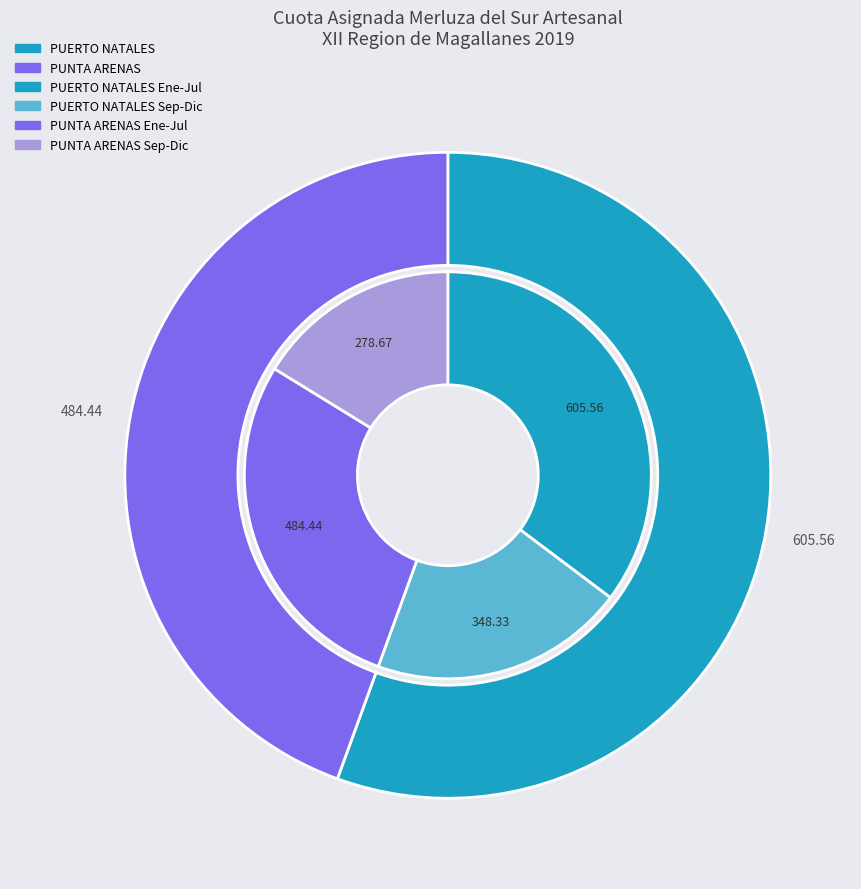

What percentage is the PUERTO NATALES slice, to the nearest percent?

56%